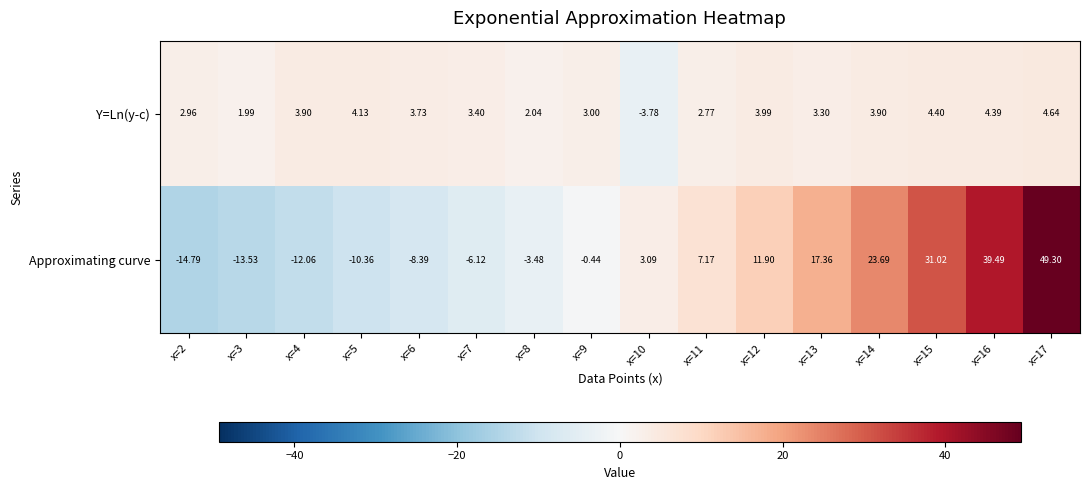

Which series changed the most between x=8 and x=9?

Approximating curve